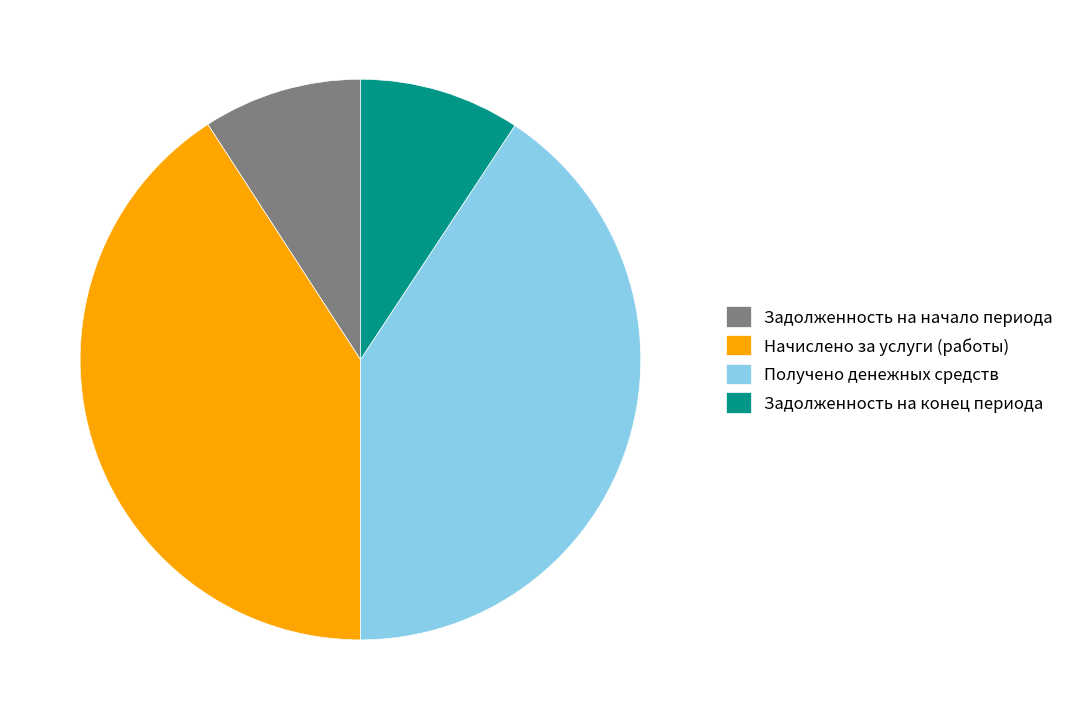

Which has a higher value, Задолженность на начало периода or Получено денежных средств?

Получено денежных средств